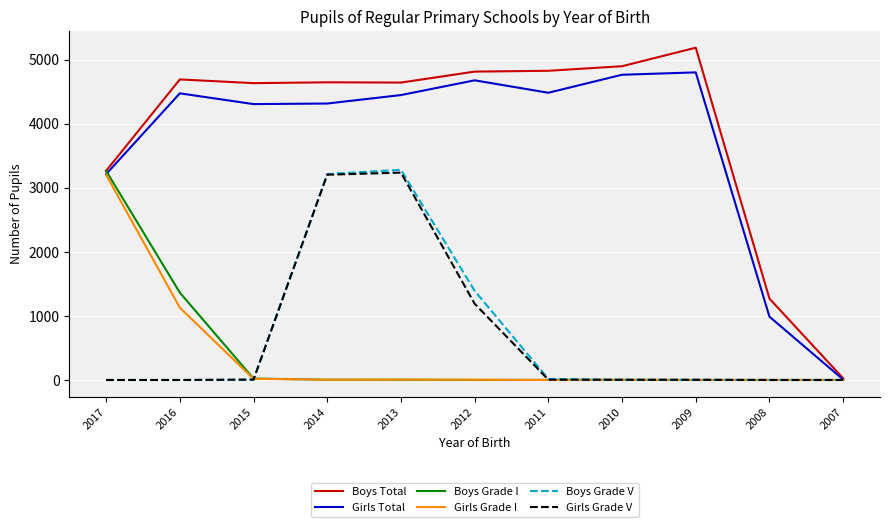

Between 2014 and 2009, which series saw the biggest shift?

Boys Grade V